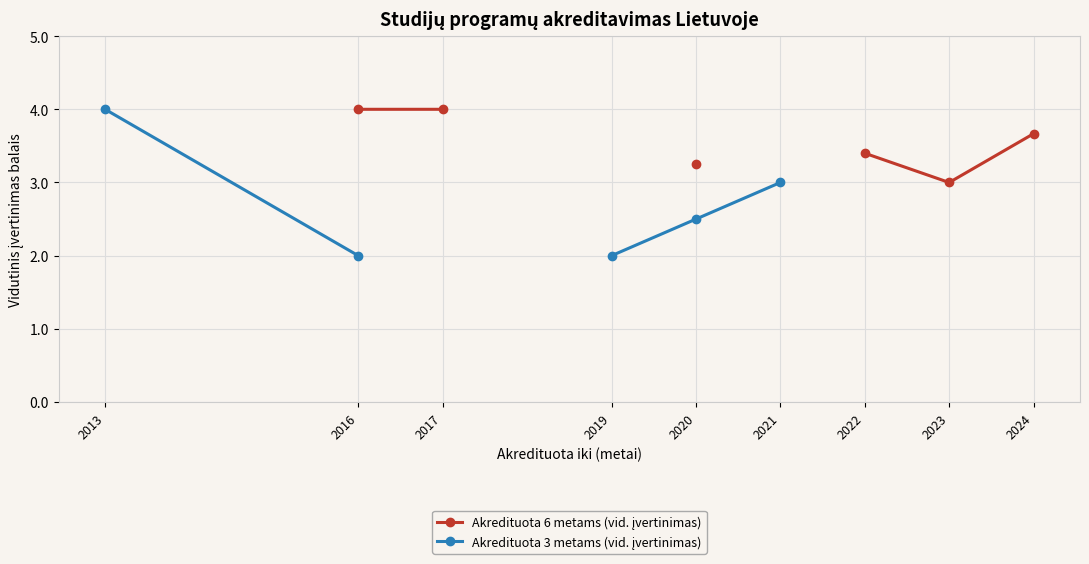

Rank the series by their maximum value, from lowest to highest.

Akredituota 6 metams (vid. įvertinimas), Akredituota 3 metams (vid. įvertinimas)